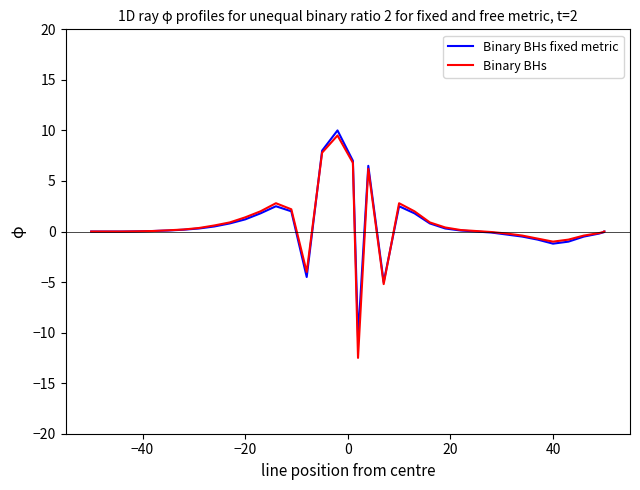

At how many categories does at least one series exceed -7?

39